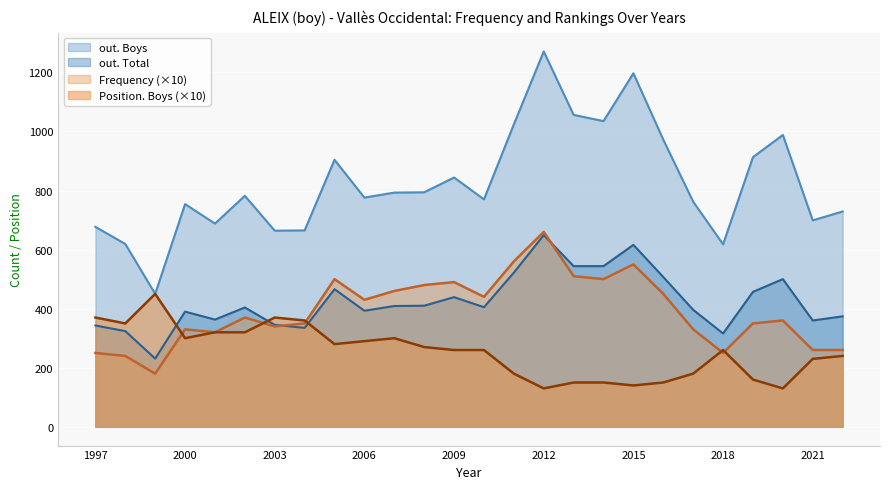

At which category does Position. Boys reach its first local valley?

1998